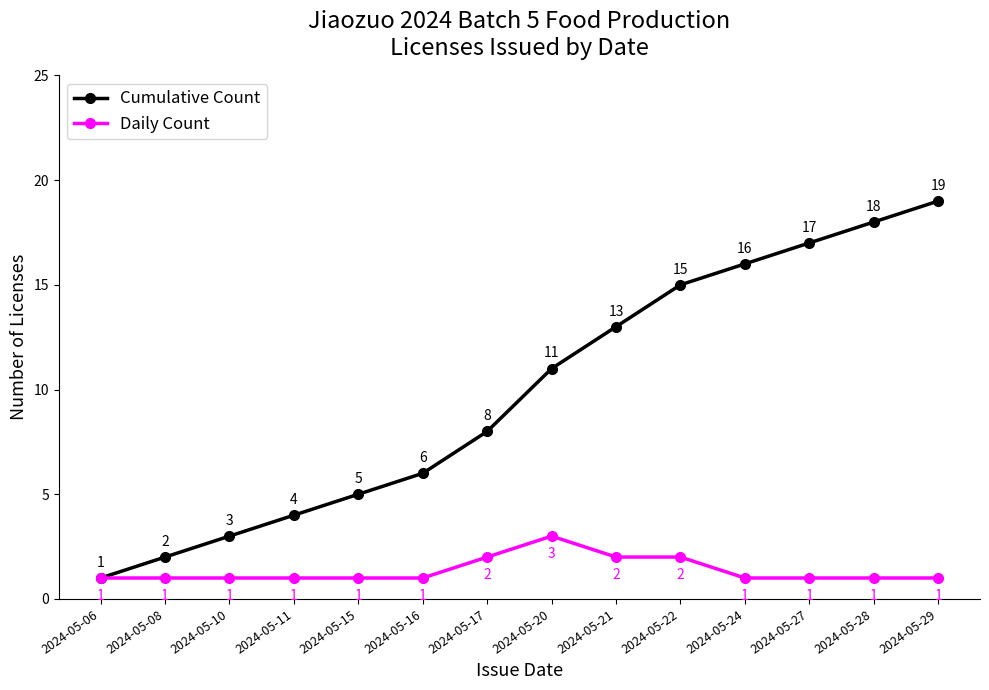

True or false: Cumulative Count has more than 1 interior local peaks.

False